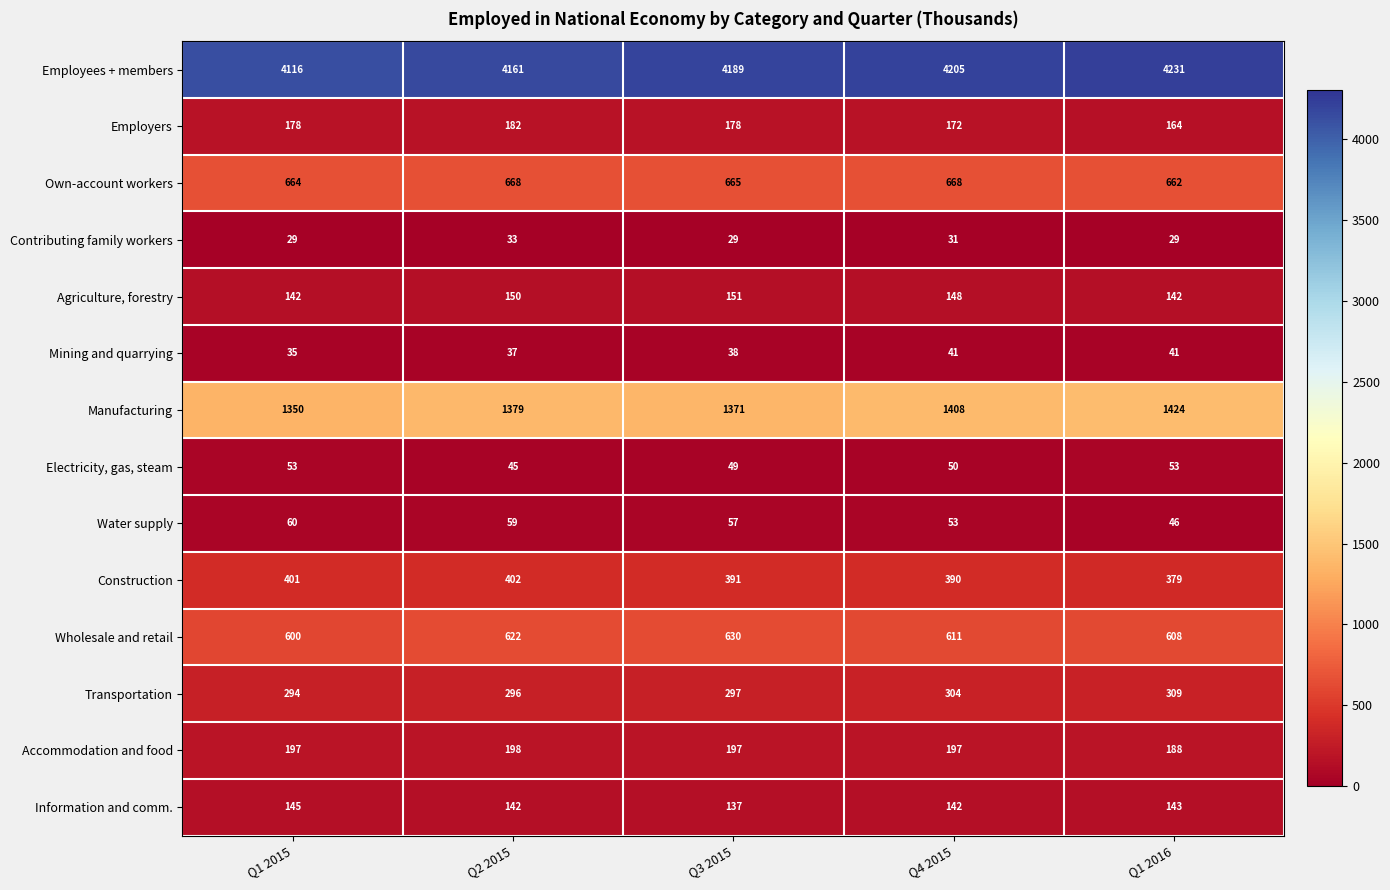

Between Q1 2015 and Q3 2015, which series saw the biggest shift?

Employees + members